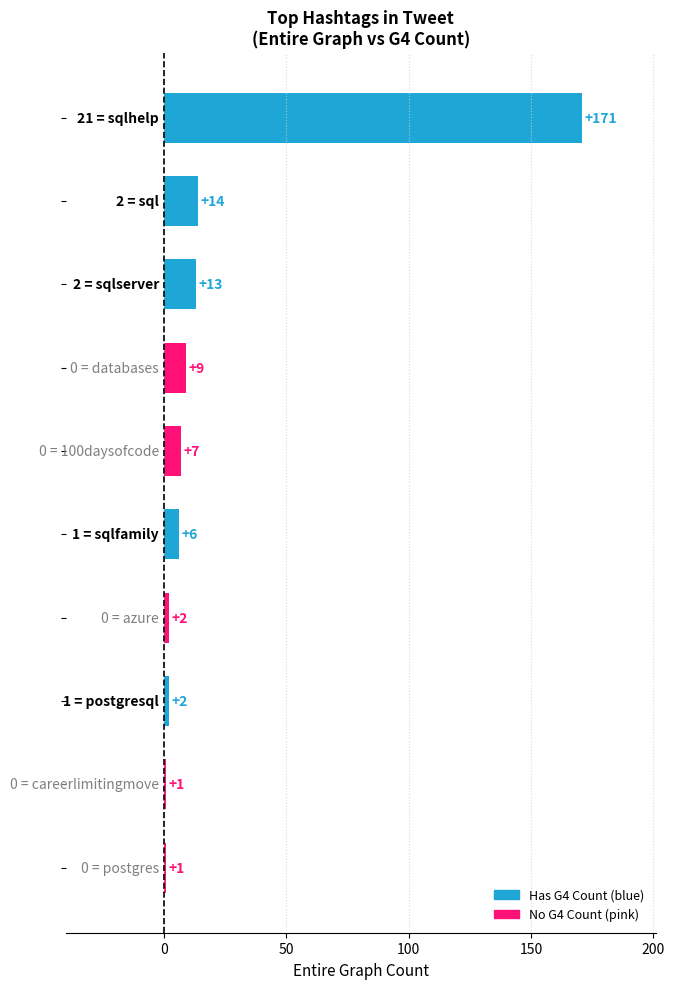

Count the number of categories in the chart.

10